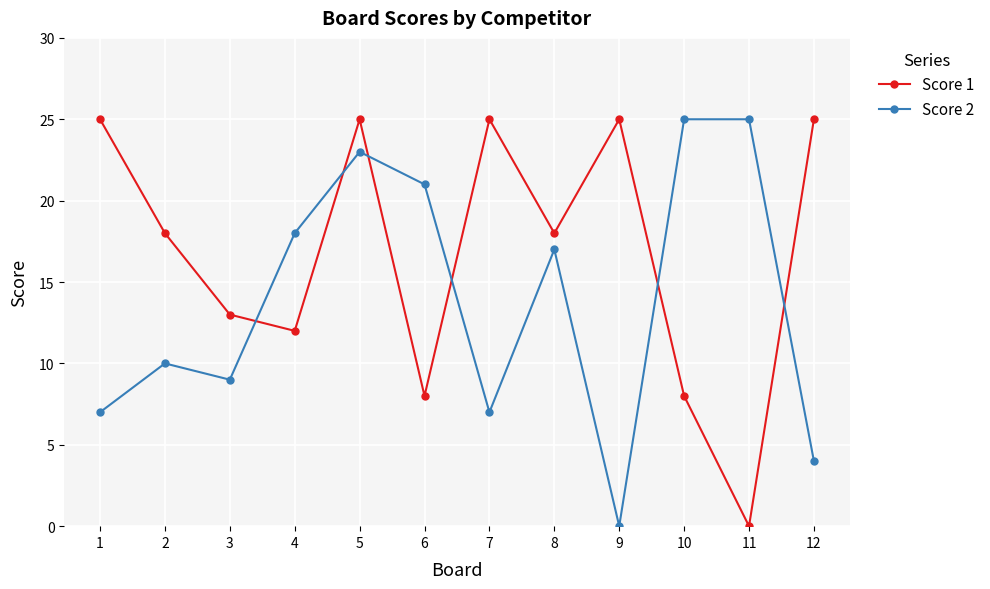

At how many categories does at least one series exceed 4?

12